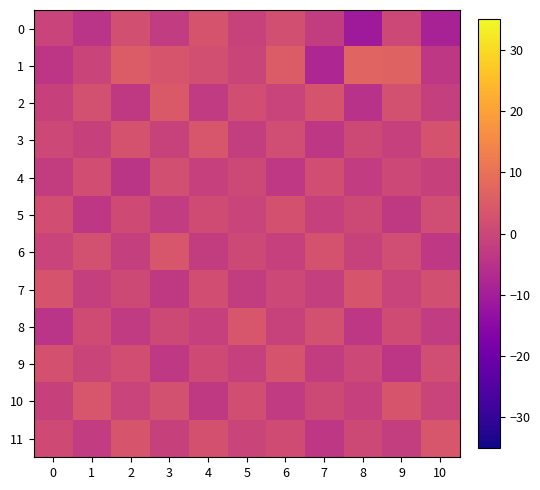

Reading right to left, list all the values displayed in this chart.

0: 10=-8.8	9=0.3	8=-10.8	7=-2.3	6=2.0	5=-0.9	4=3.2	3=-2.6	2=2.0	1=-4.4	0=-0.8
1: 10=-3.6	9=6.8	8=7.0	7=-7.7	6=5.0	5=-0.5	4=2.0	3=3.5	2=5.0	1=-0.4	0=-4.0
2: 10=-1.8	9=2.4	8=-5.1	7=3.2	6=-0.7	5=1.9	4=-2.8	3=4.5	2=-3.1	1=2.3	0=-1.2
3: 10=2.9	9=-1.5	8=0.6	7=-3.8	6=1.4	5=-2.1	4=3.7	3=-0.9	2=2.8	1=-1.3	0=0.5
4: 10=-1.1	9=0.4	8=-2.7	7=1.9	6=-3.3	5=0.8	4=-1.6	3=2.1	2=-4.2	1=1.7	0=-2.4
5: 10=1.5	9=-3.2	8=0.8	7=-1.4	6=2.7	5=-0.6	4=1.3	3=-2.5	2=0.9	1=-3.6	0=1.8
6: 10=-3.4	9=1.6	8=-0.9	7=2.8	6=-1.5	5=0.7	4=-2.3	3=3.6	2=-1.9	1=2.4	0=-0.7
7: 10=2.1	9=-0.8	8=3.5	7=-1.7	6=0.3	5=-2.4	4=1.9	3=-3.1	2=0.6	1=-1.8	0=3.2
8: 10=-2.6	9=1.1	8=-3.7	7=2.3	6=-0.9	5=3.6	4=-1.4	3=0.7	2=-2.8	1=1.2	0=-4.5
9: 10=1.4	9=-3.9	8=0.5	7=-2.2	6=3.1	5=-1.6	4=0.9	3=-3.5	2=1.8	1=-0.4	0=2.7
10: 10=-0.7	9=3.3	8=-1.5	7=0.8	6=-2.9	5=1.7	4=-3.2	3=2.4	2=-0.6	1=3.8	0=-1.3
11: 10=3.8	9=-2.1	8=0.7	7=-3.6	6=1.2	5=-0.3	4=2.6	3=-1.1	2=3.4	1=-2.7	0=0.9